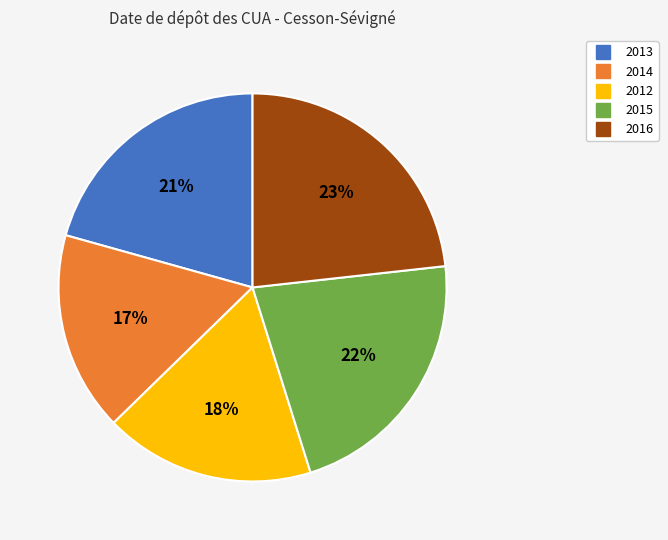

To the nearest percent, what is the average slice percentage?

20%